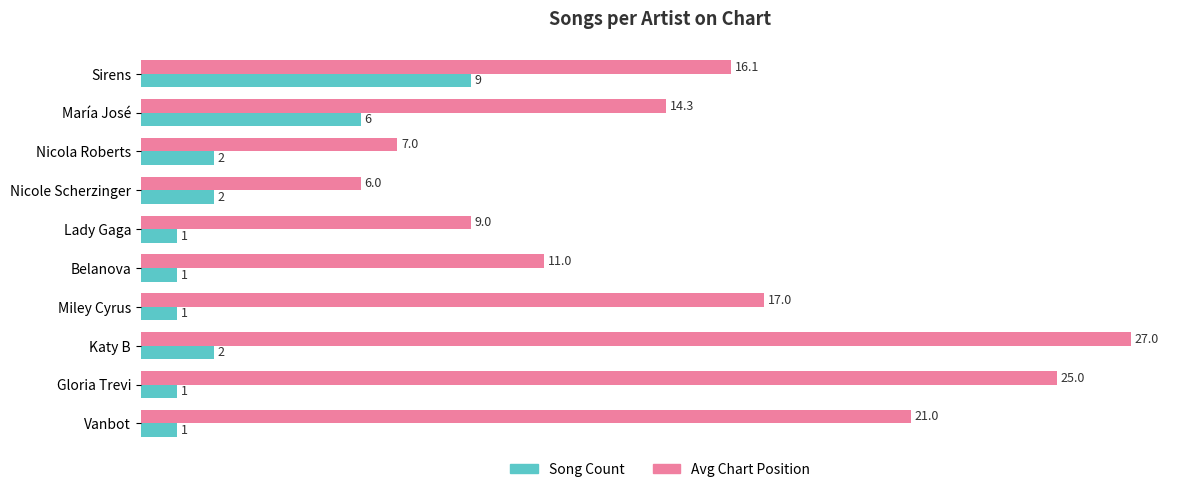

The Avg Chart Position series shows 25.0 at Gloria Trevi. True or false?

True